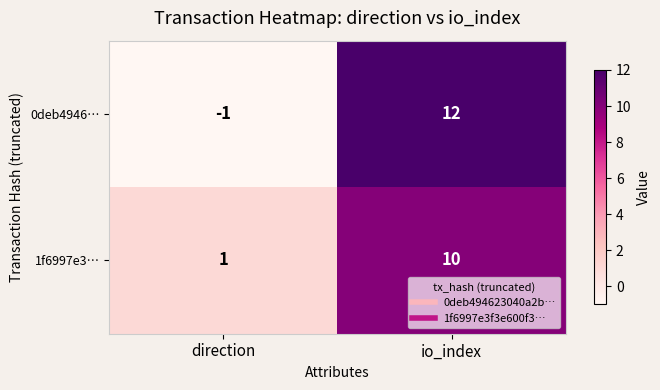

Reading right to left, what are all the values shown in this chart?

0deb4946…: 12	-1
1f6997e3…: 10	1